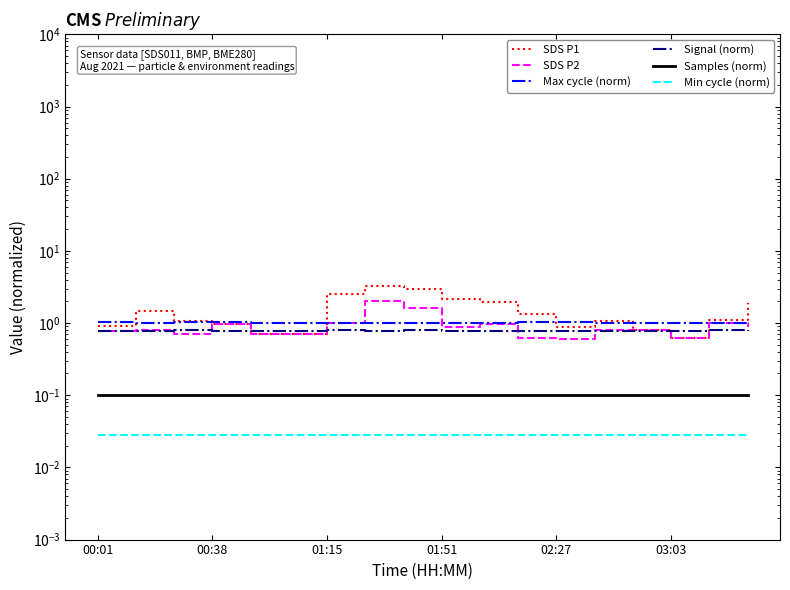

Which series changed the most between 00:01 and 17?

SDS P1